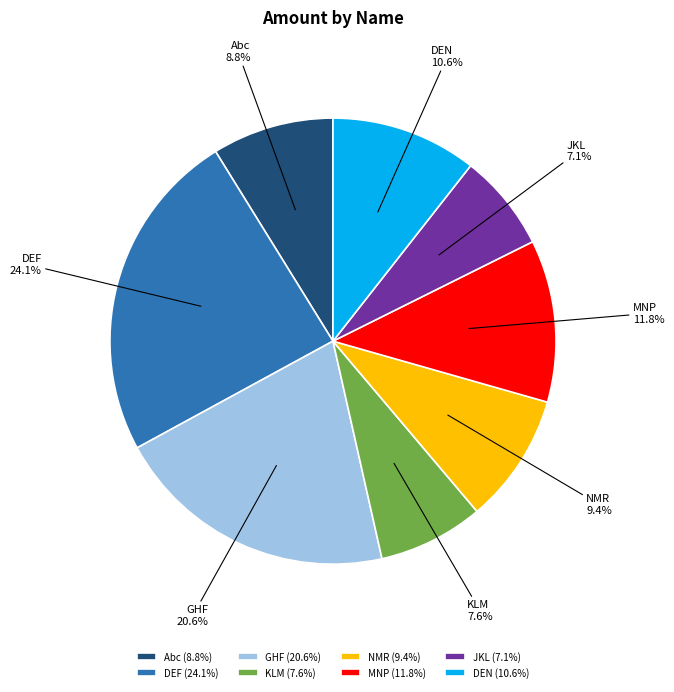

Rank the categories by value from lowest to highest.

JKL, KLM, Abc, NMR, DEN, MNP, GHF, DEF